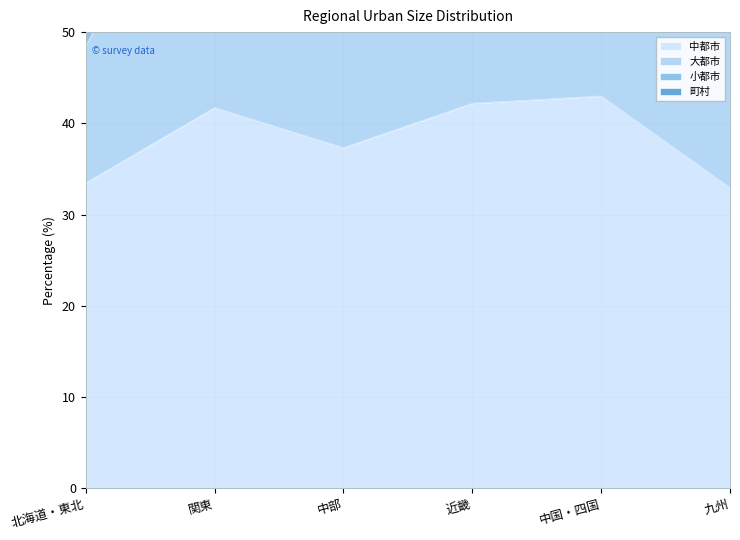

The 中都市 series shows 33.5 at 北海道・東北. True or false?

True